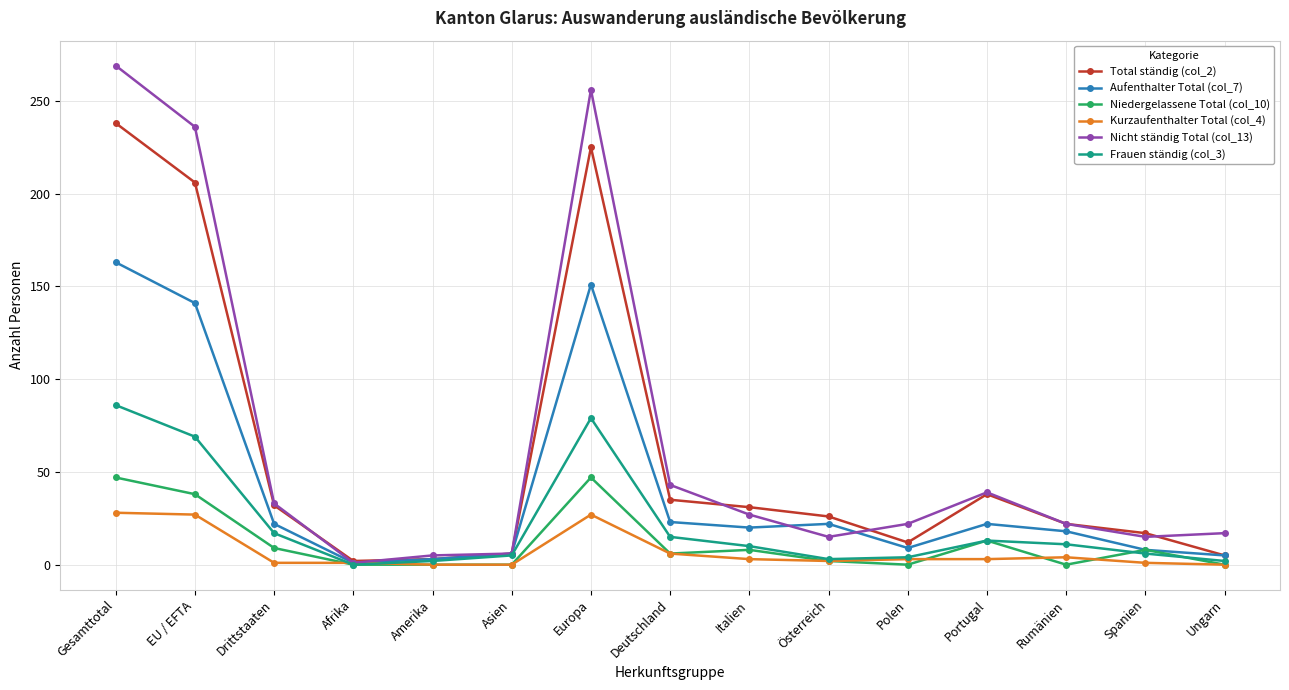

Is it true that Kurzaufenthalter Total (col_4) equals 0 at Amerika?

True